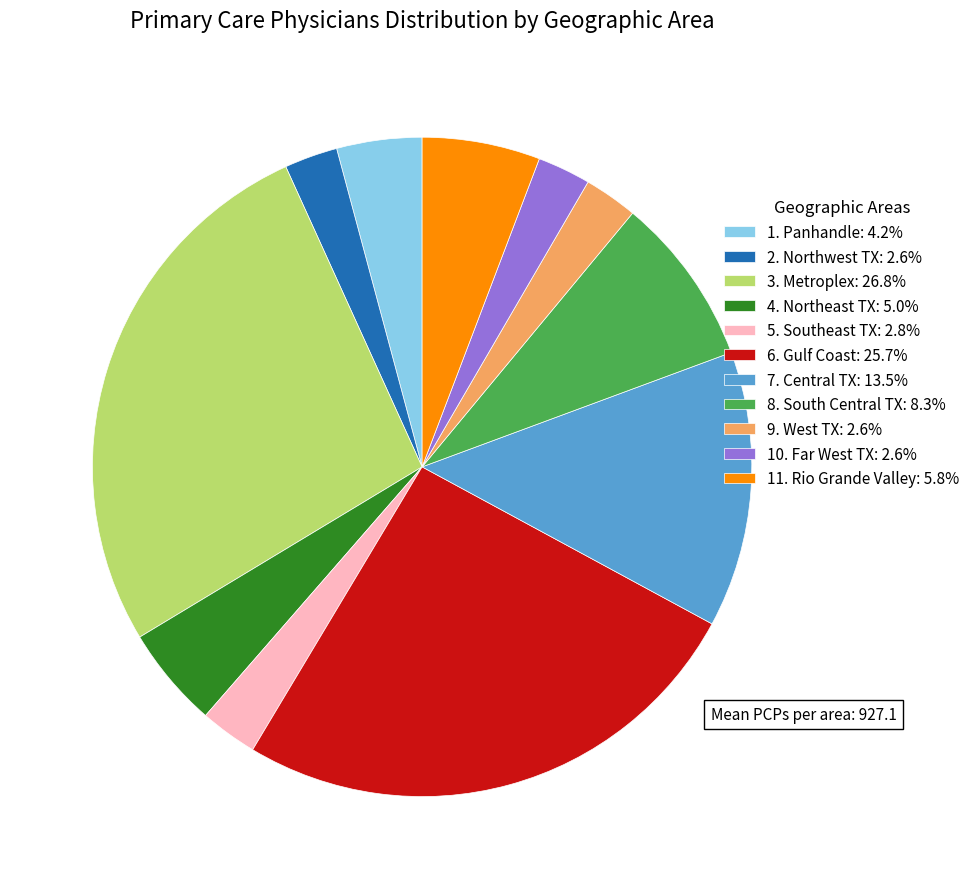

Does any single category account for the majority?

No